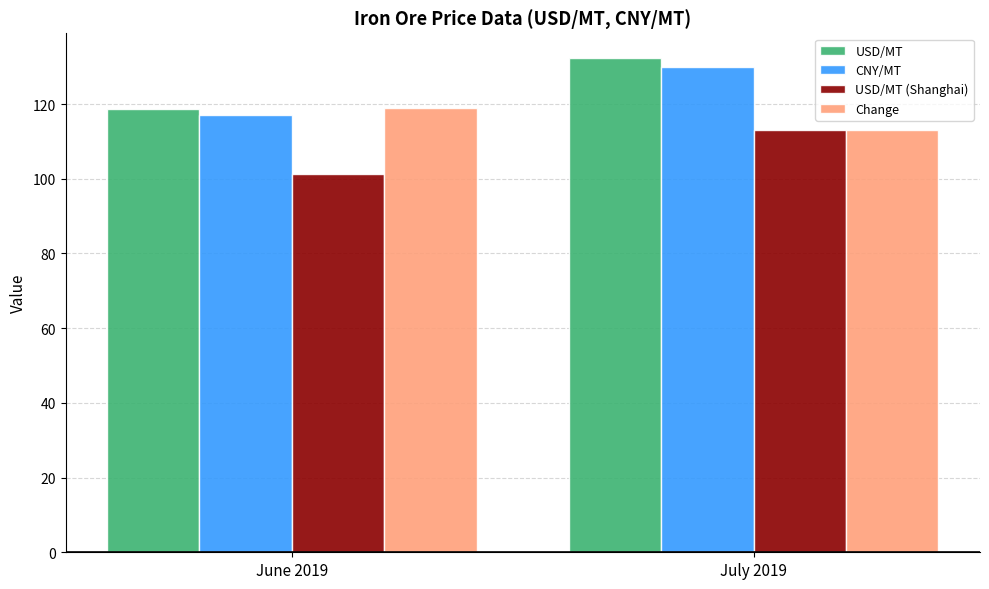

List the series in order of their peak value, lowest first.

USD/MT (Shanghai), Change, CNY/MT, USD/MT